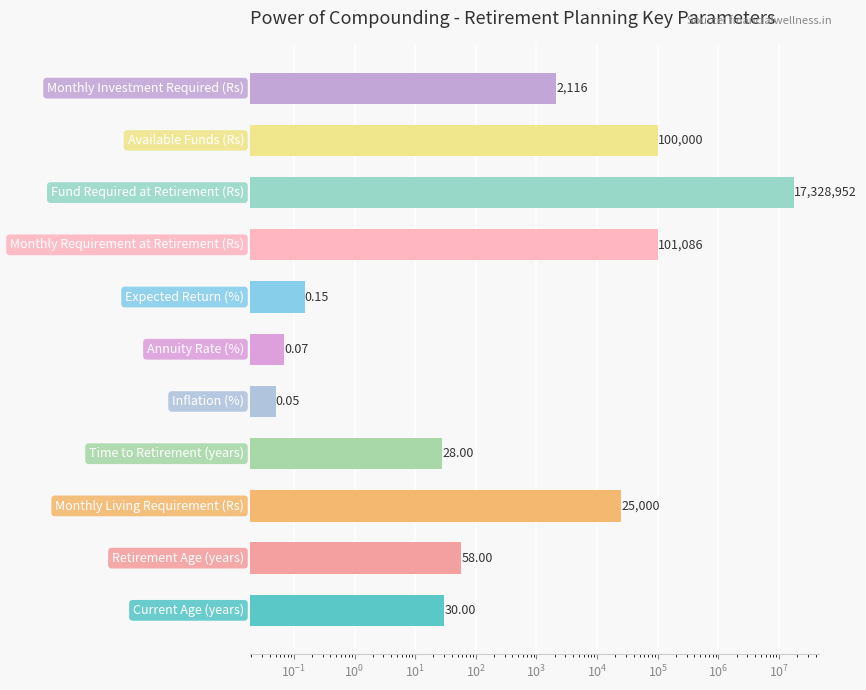

How many bars are there in total?

11